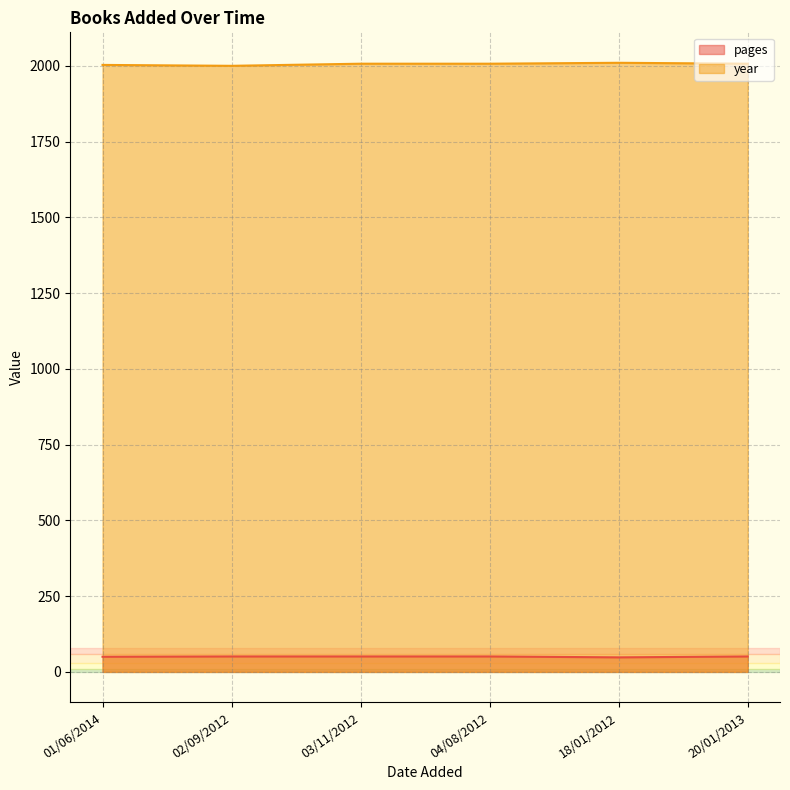

True or false: pages and year cross at least once.

False